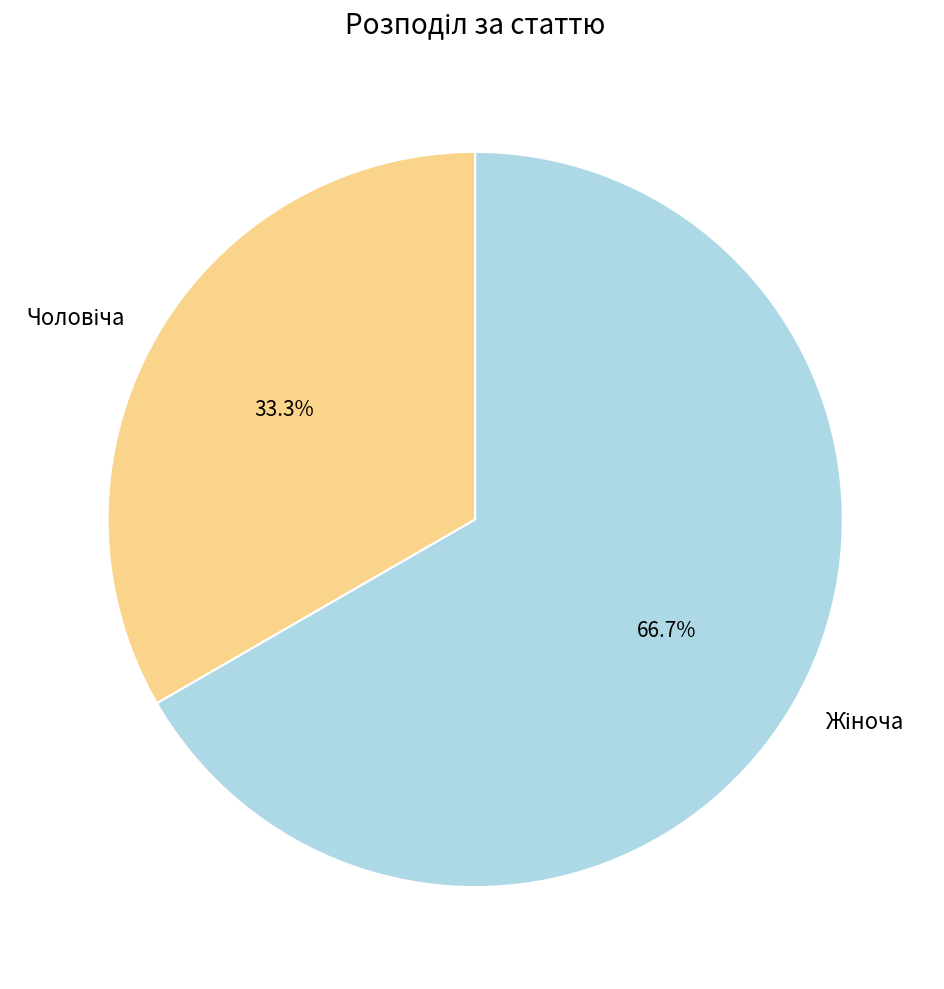

To the nearest percent, what percentage of the pie is Чоловіча?

33%